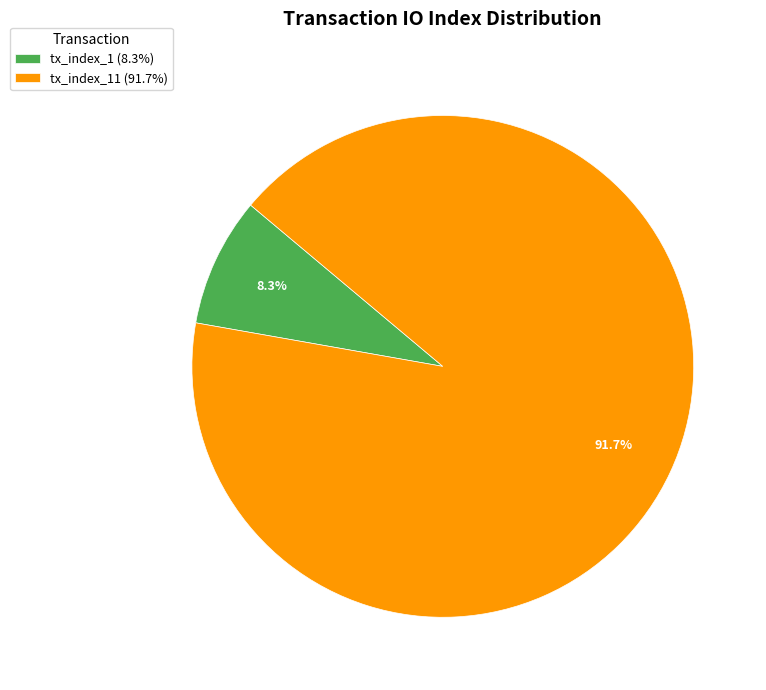

What is the largest slice in the pie chart?

tx_index_11 (91.7%)